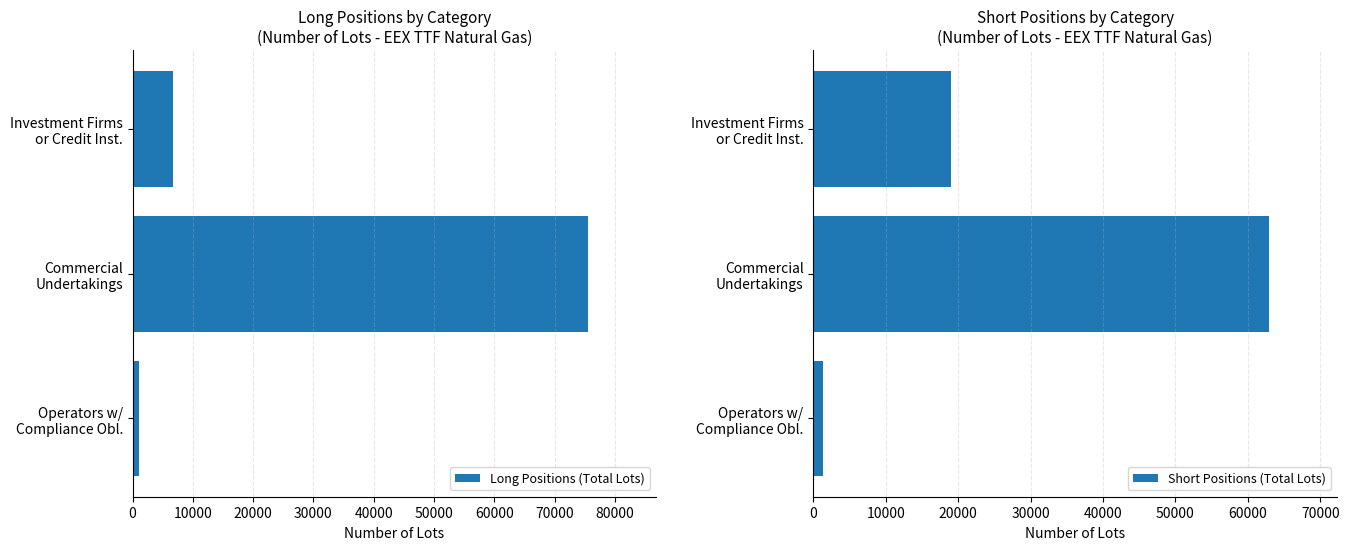

What is the sum of all Long Positions (Total Lots) values?

83273